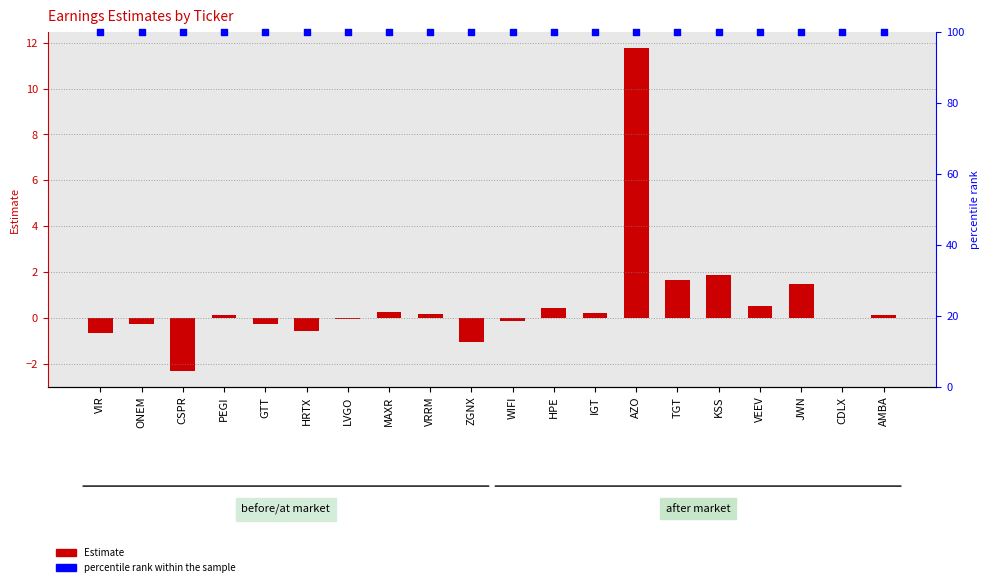

Which series contains the lowest Y value?

Estimate